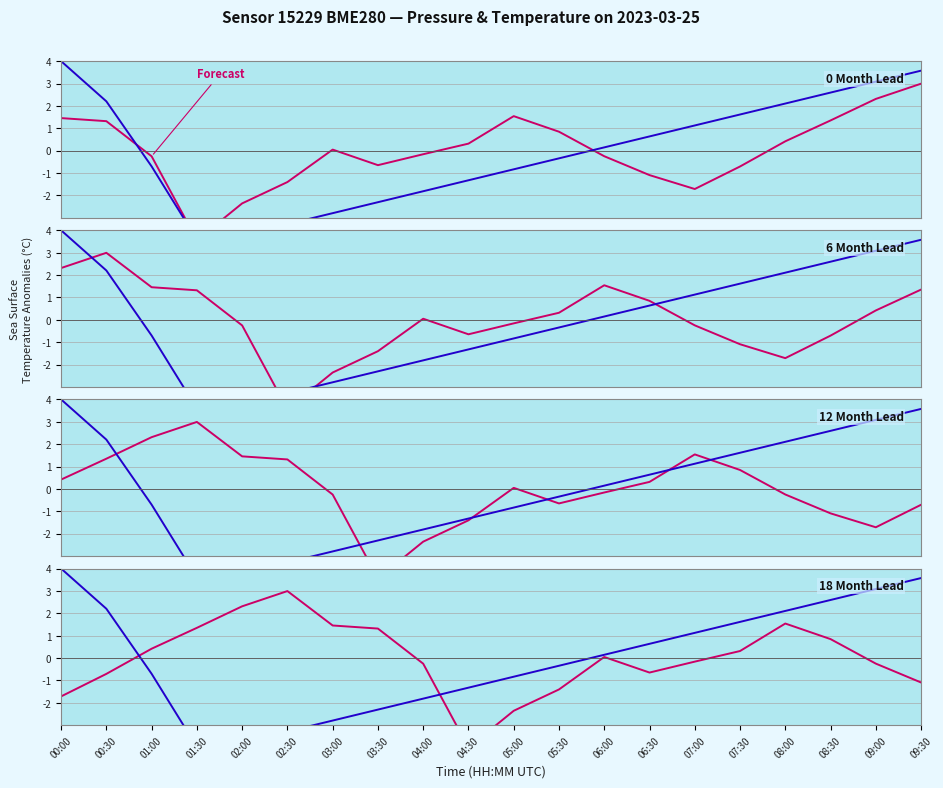

Between which two adjacent categories do Forecast and Observed first intersect?

00:30 and 01:00